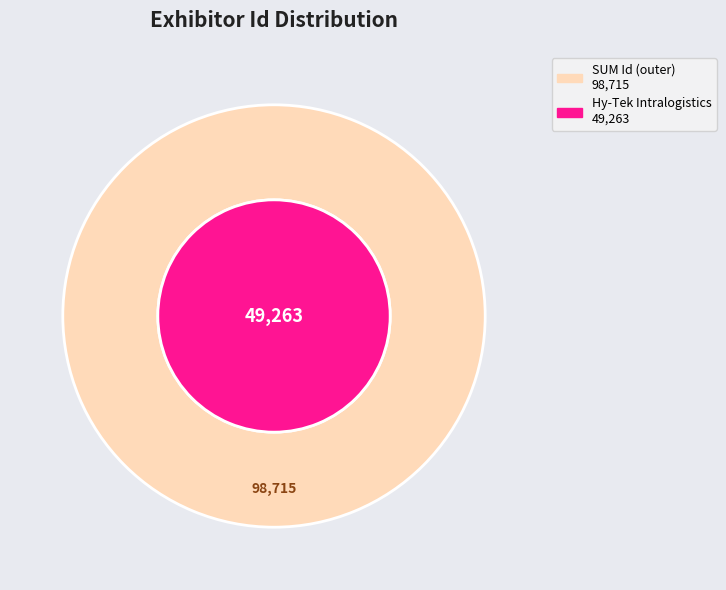

How many segments does this pie chart have?

2